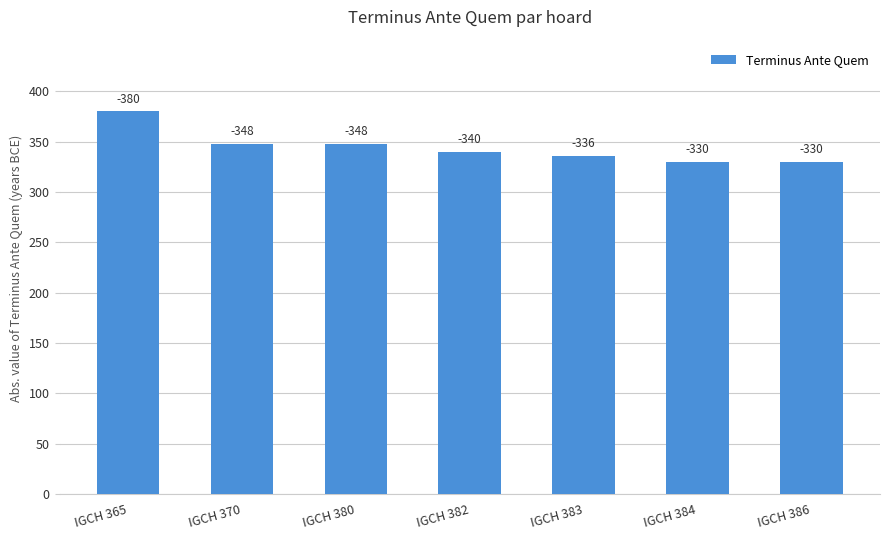

Are the bars grouped side by side (vs. stacked)?

No